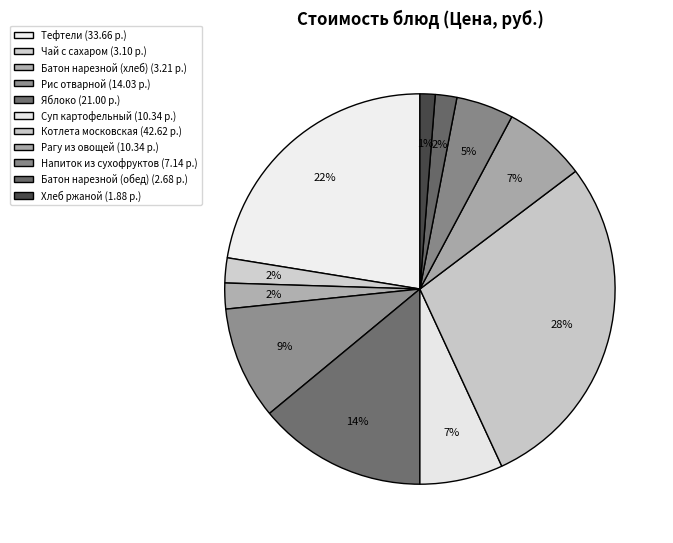

To the nearest percent, what is the average slice percentage?

9%